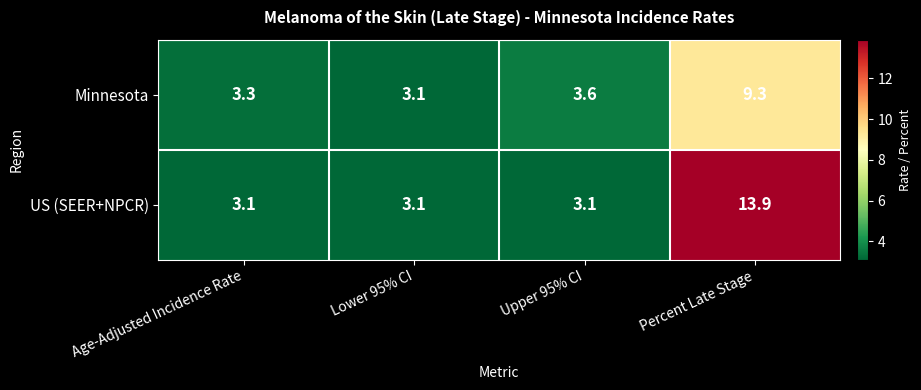

Which category has the highest value in the Minnesota series?

Percent Late Stage